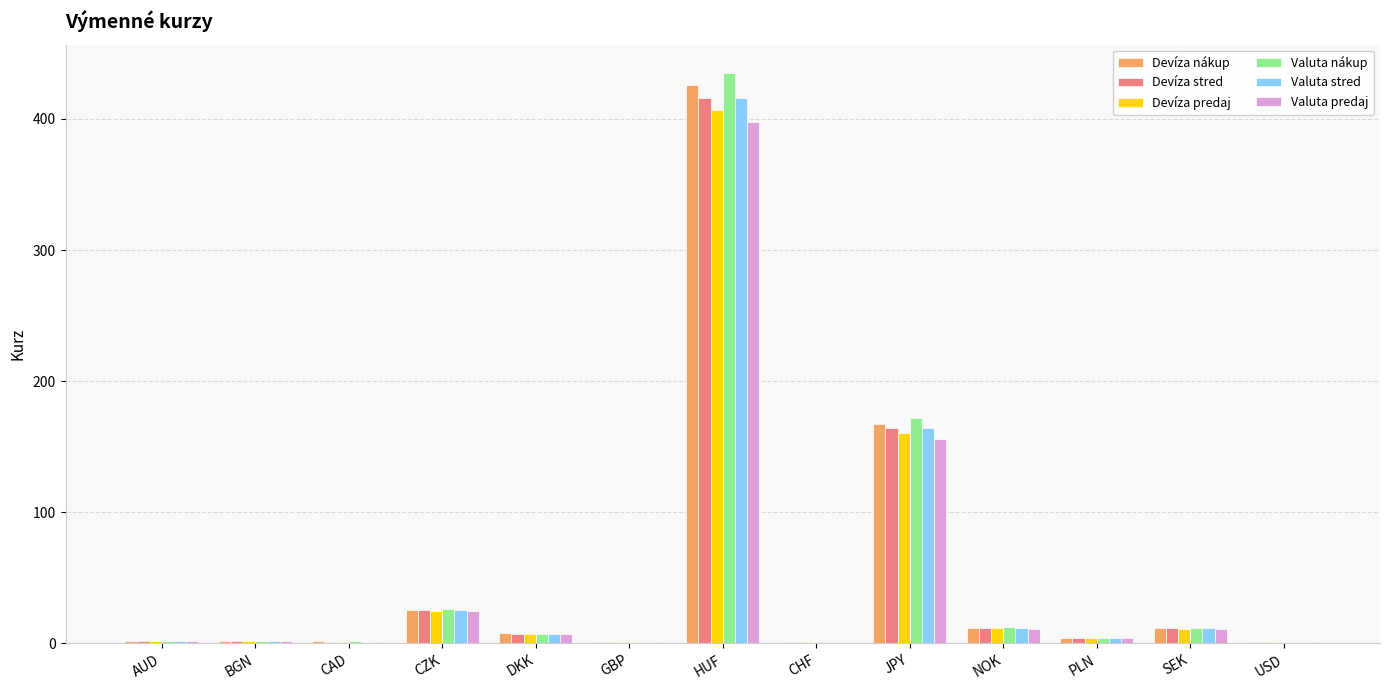

The value of Valuta stred at SEK is 11.5. True or false?

True